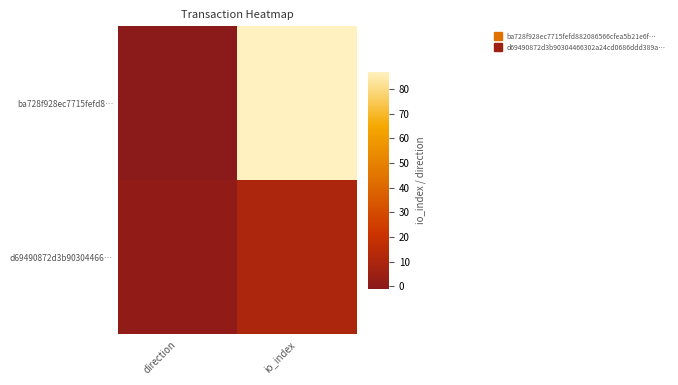

Which series changed the most between direction and io_index?

ba728f928ec7715fefd8…